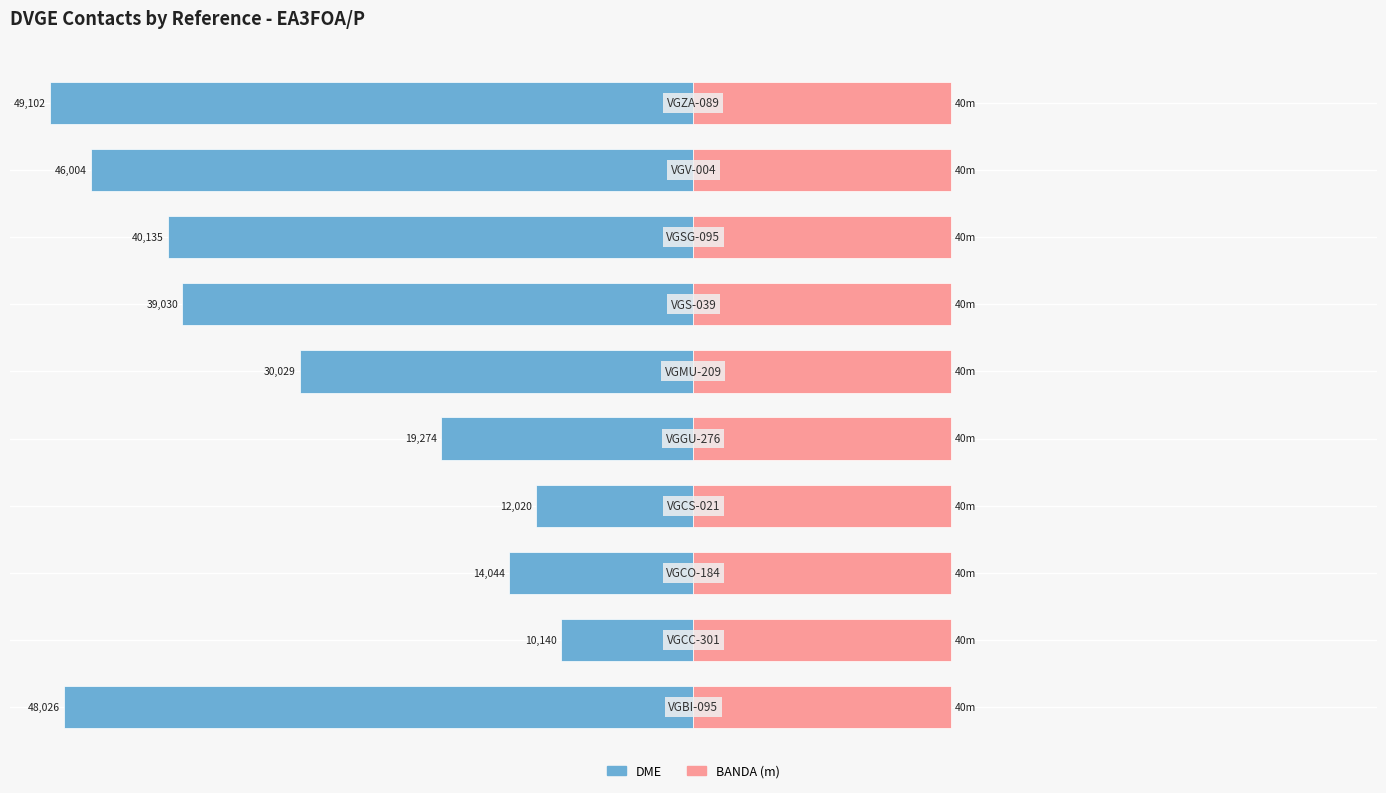

What are all the series names shown in the legend?

DME, BANDA